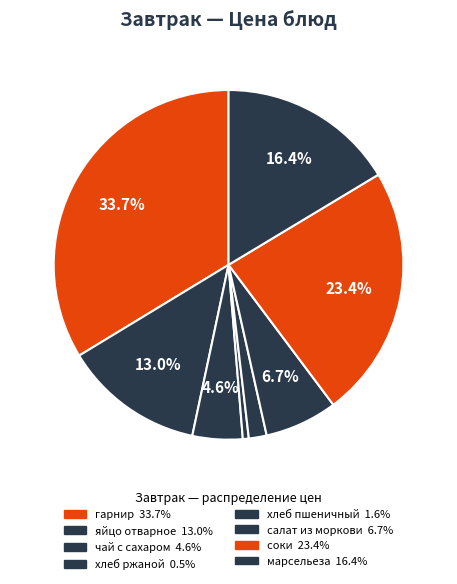

Which category has the biggest portion of the pie?

гарнир